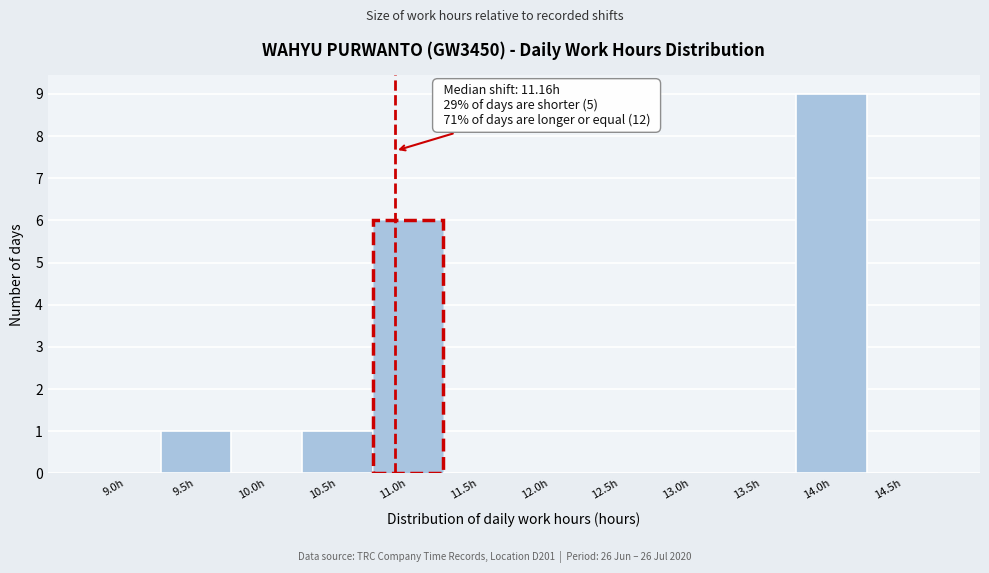

Reading right to left, what are all the values shown in this chart?

14.5h=0	14.0h=9	13.5h=0	13.0h=0	12.5h=0	12.0h=0	11.5h=0	11.0h=6	10.5h=1	10.0h=0	9.5h=1	9.0h=0